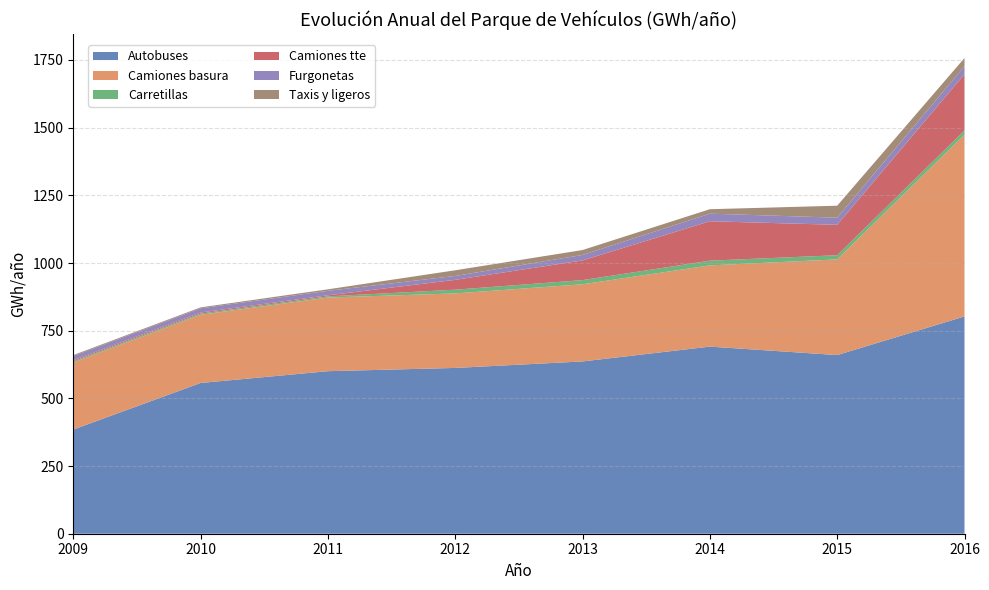

Reading right to left, transcribe all the data shown in this chart.

Autobuses: 802.6	659.9	691.2	636.4	612.4	600.4	556.8	384.8
Camiones basura: 671.6	353.5	300.0	285.0	275.3	272.0	252.0	247.8
Carretillas: 15.3	15.3	17.4	15.4	13.7	4.3	4.3	4.3
Camiones tte: 207.7	112.4	145.6	72.8	36.4	4.0	4.0	4.0
Furgonetas: 29.8	26.4	28.1	20.1	14.4	16.6	15.6	15.6
Taxis y ligeros: 30.2	44.1	16.4	18.2	20.9	5.5	3.4	3.4